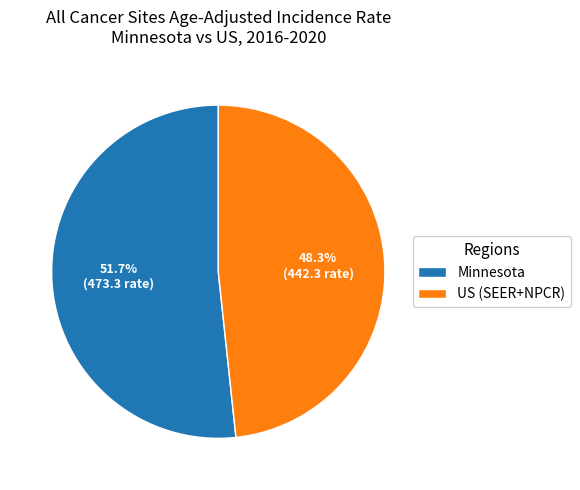

Is it true that Minnesota is 52% of the pie?

True